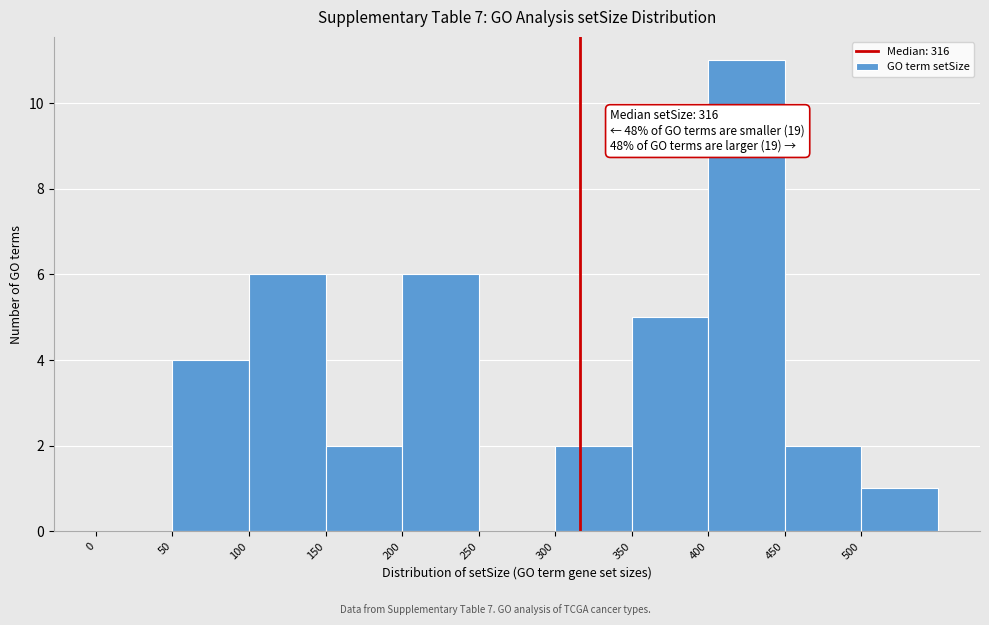

Over which range of the x-axis is the bar tallest?

400 to 450